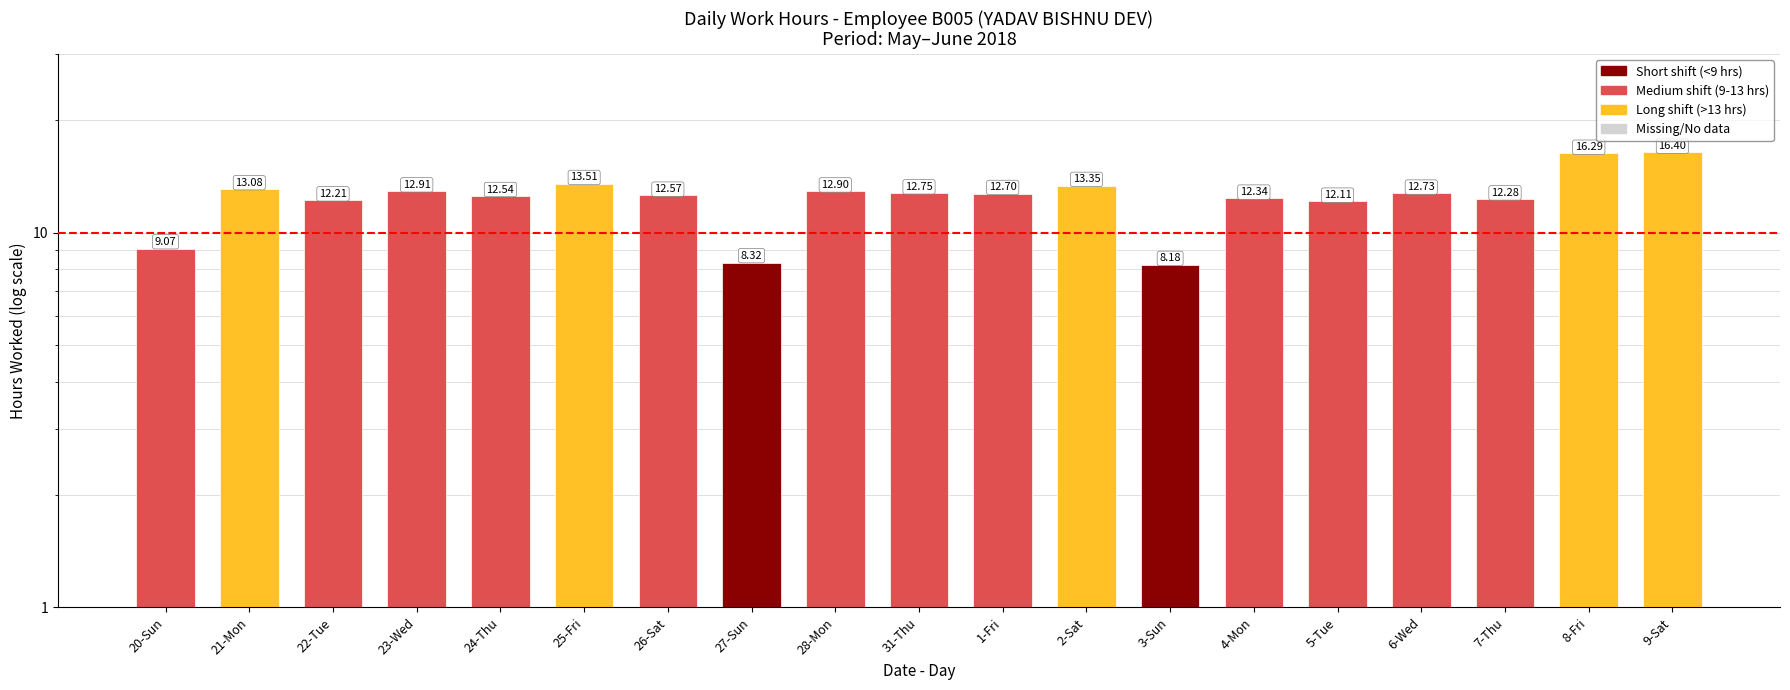

Reading left to right, what are all the values shown in this chart?

20-Sun=9.1	21-Mon=13.1	22-Tue=12.2	23-Wed=12.9	24-Thu=12.5	25-Fri=13.5	26-Sat=12.6	27-Sun=8.3	28-Mon=12.9	31-Thu=12.8	1-Fri=12.7	2-Sat=13.3	3-Sun=8.2	4-Mon=12.3	5-Tue=12.1	6-Wed=12.7	7-Thu=12.3	8-Fri=16.3	9-Sat=16.4